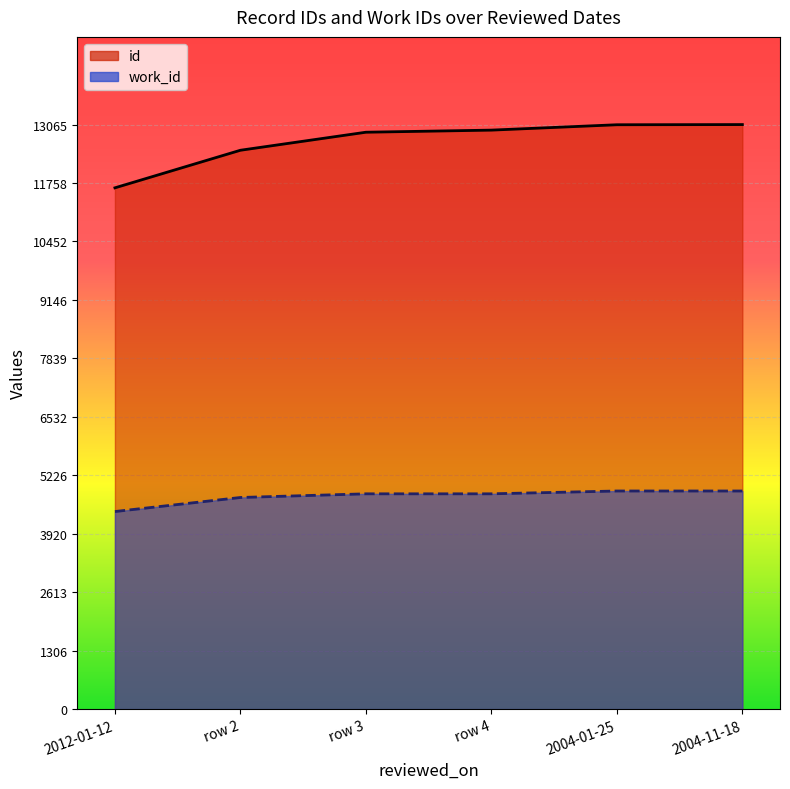

True or false: id and work_id cross at least once.

False